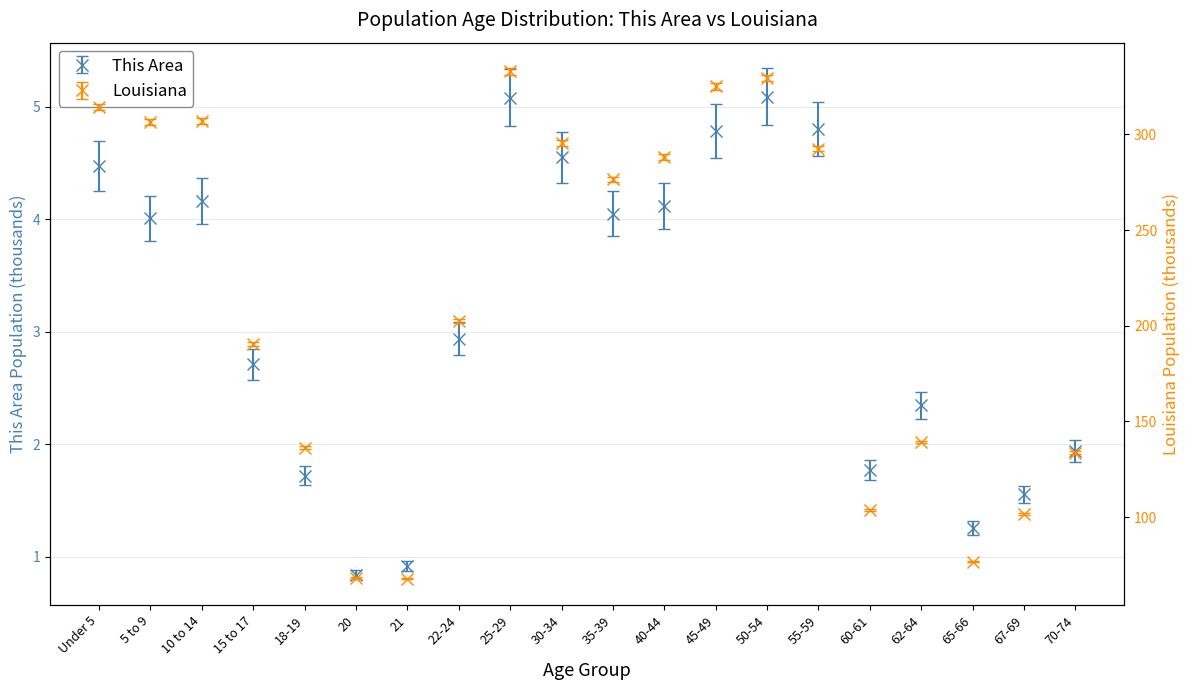

Where is This Area nearest to the value 2?

70-74